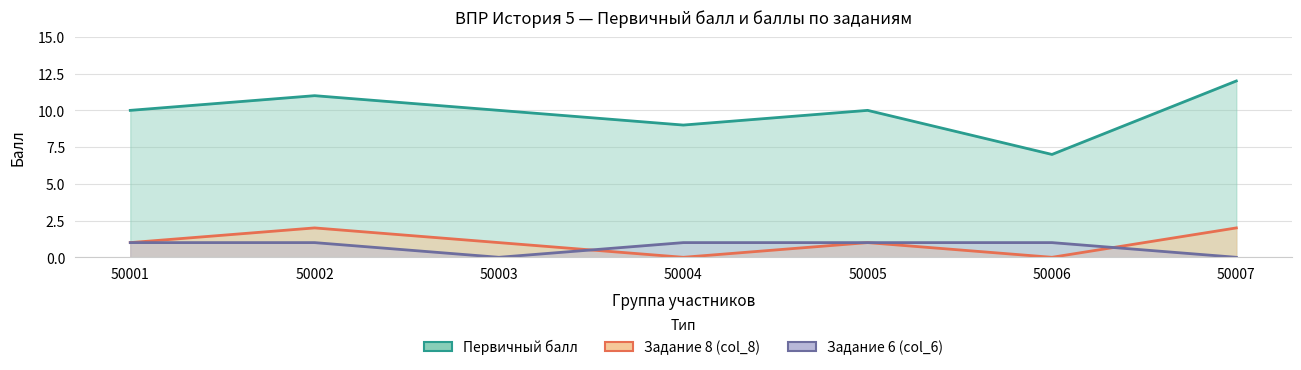

Does the chart display data point markers on the line(s)?

No